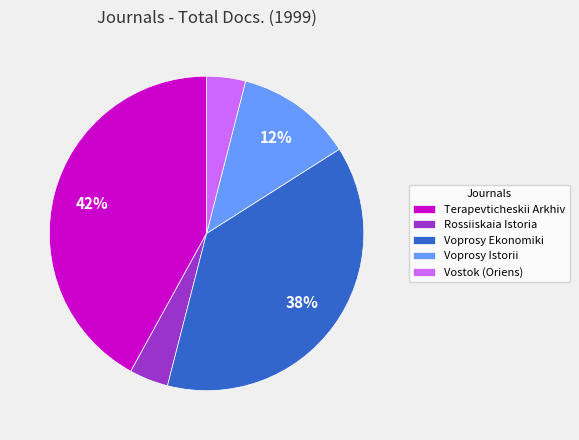

How many segments does this pie chart have?

5